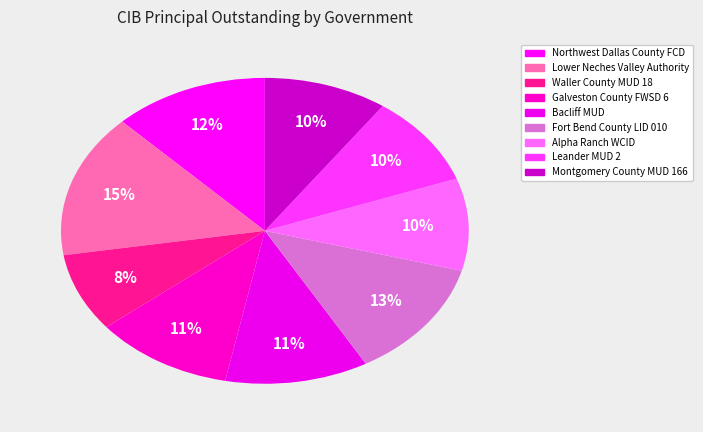

How many segments does this pie chart have?

9